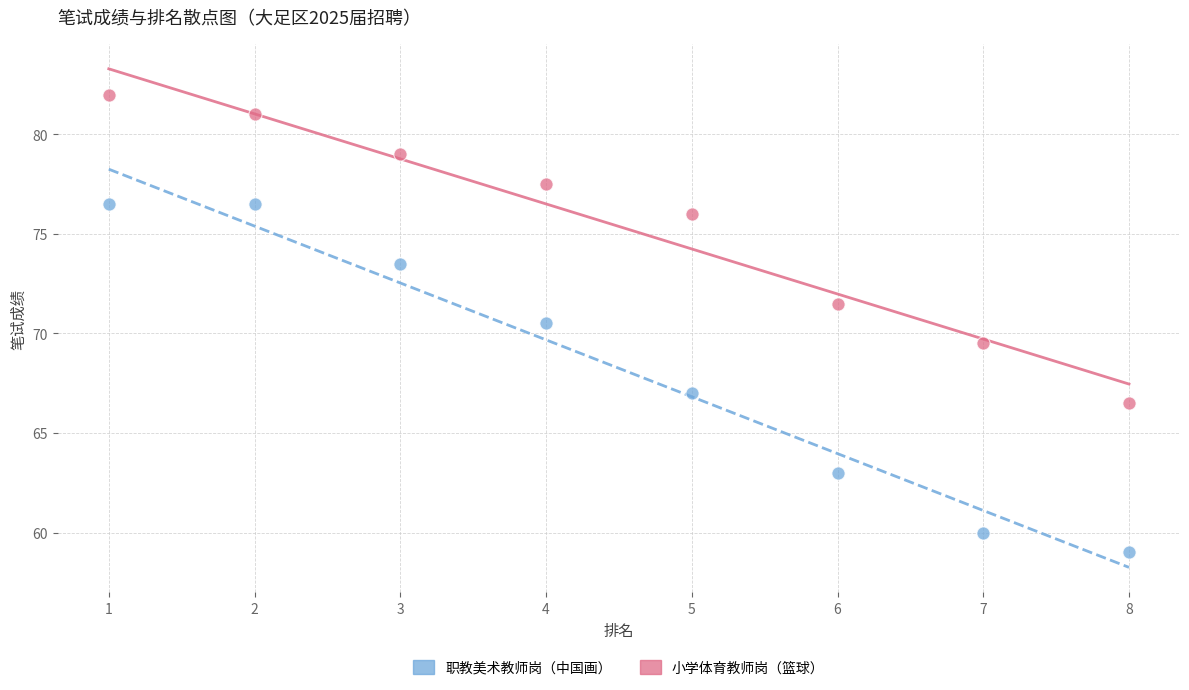

What are all the series names shown in the legend?

职教美术教师岗（中国画）, 小学体育教师岗（篮球）